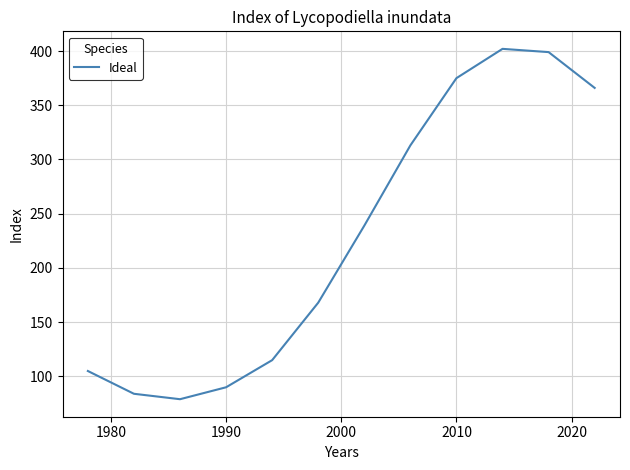

What is the difference between the maximum and second lowest values?

318